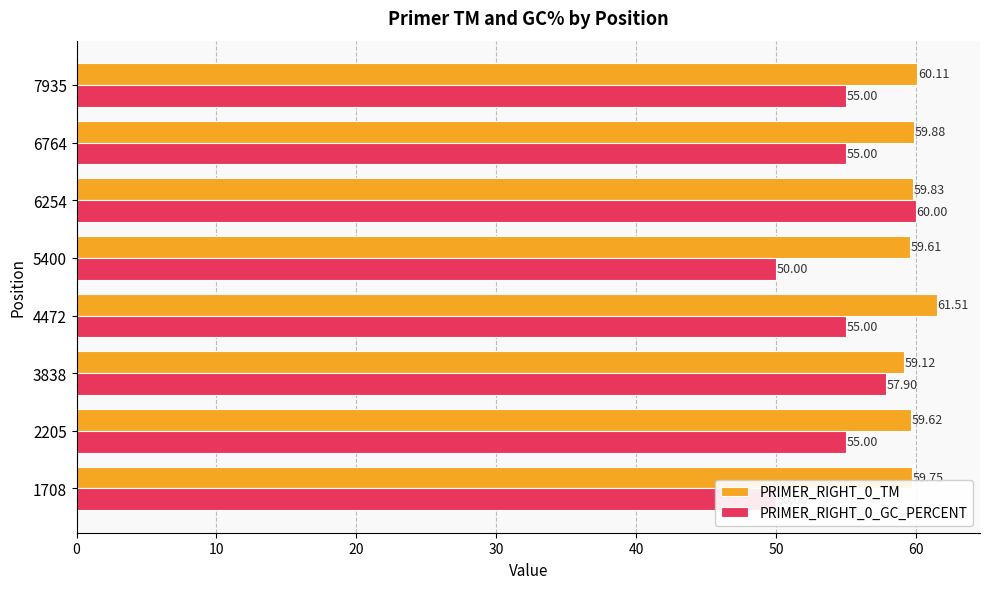

What is the smallest value displayed?

50.0